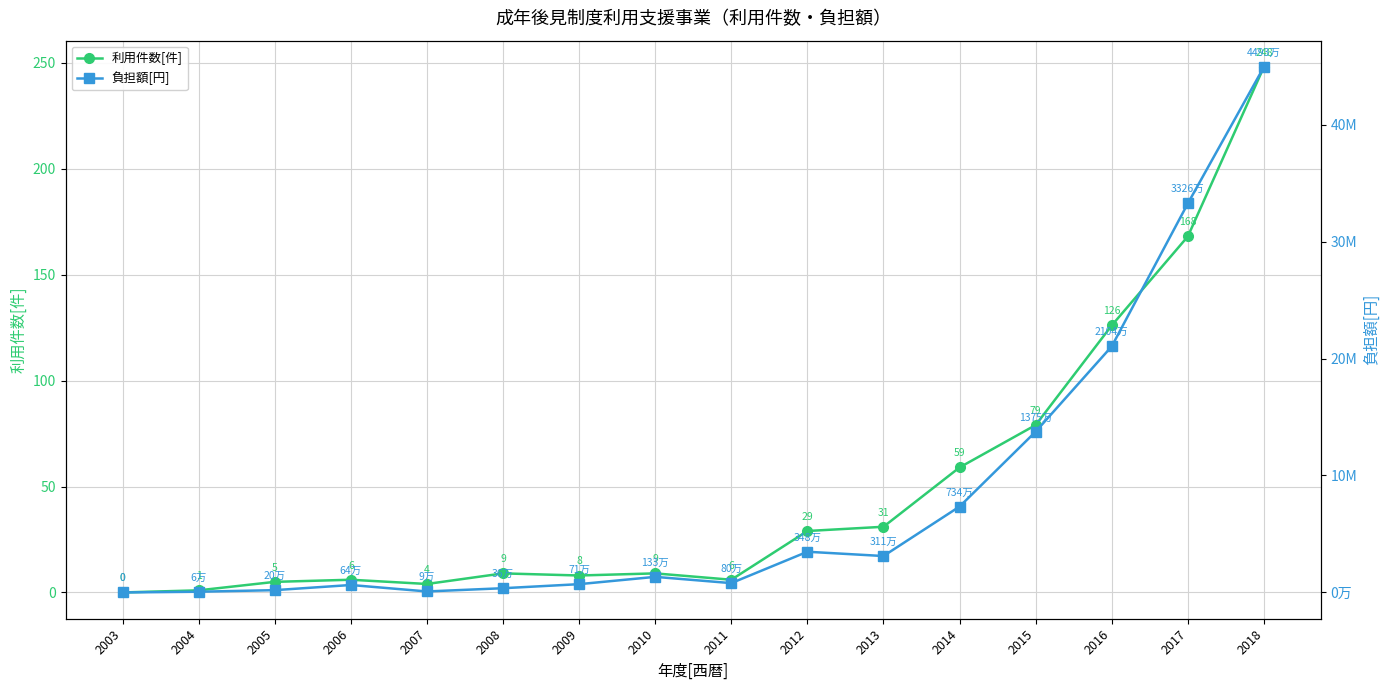

Reading left to right, list all the values displayed in this chart.

利用件数[件]: 0	1	5	6	4	9	8	9	6	29	31	59	79	126	168	248
負担額[円]: 0	62140	197000	637680	85080	362280	708880	1333510	797700	3480300	3113677	7343137	13746650	21039597	33255312	44929193